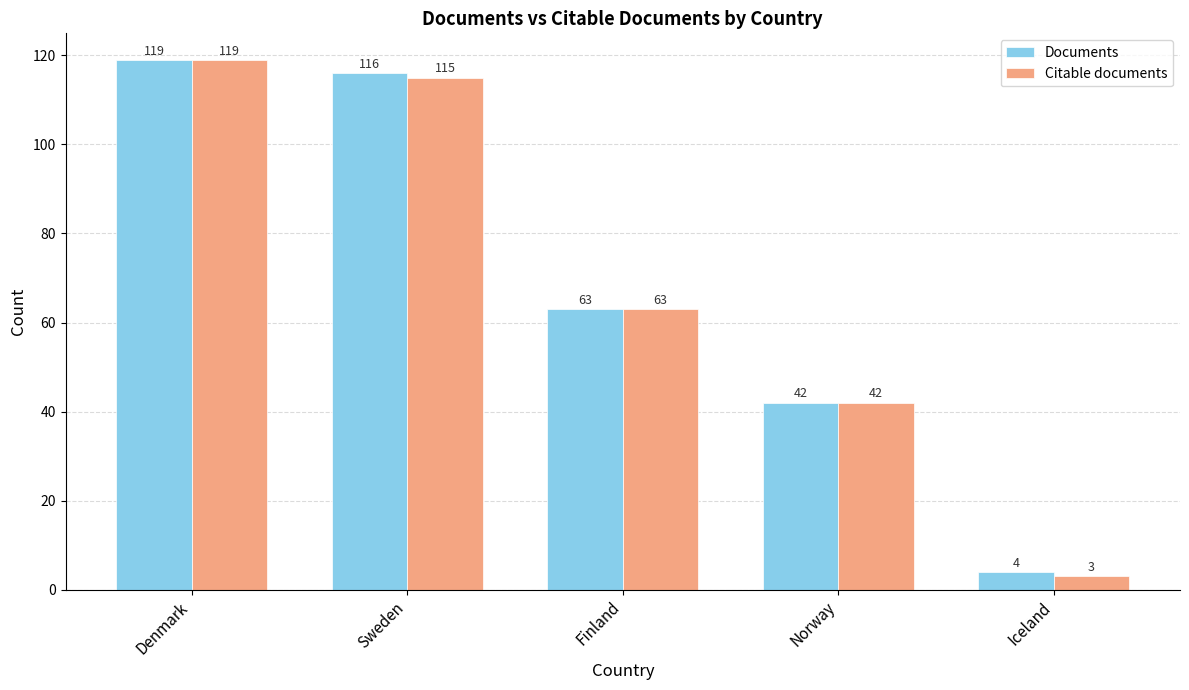

What is the label of the 1st bar from the right?

Iceland